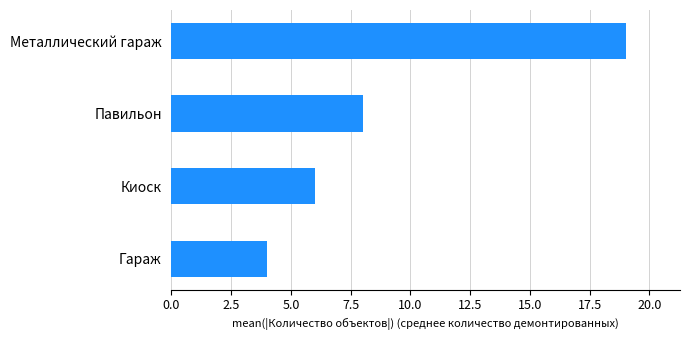

Count the number of data series in this chart.

1